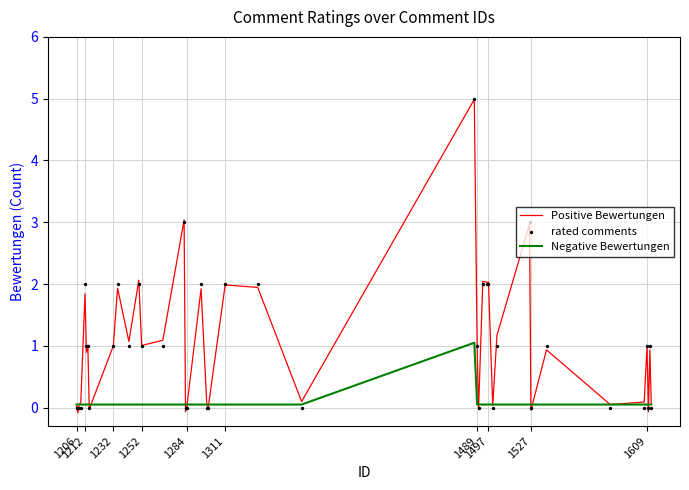

Which series contains the lowest Y value?

Positive Bewertungen